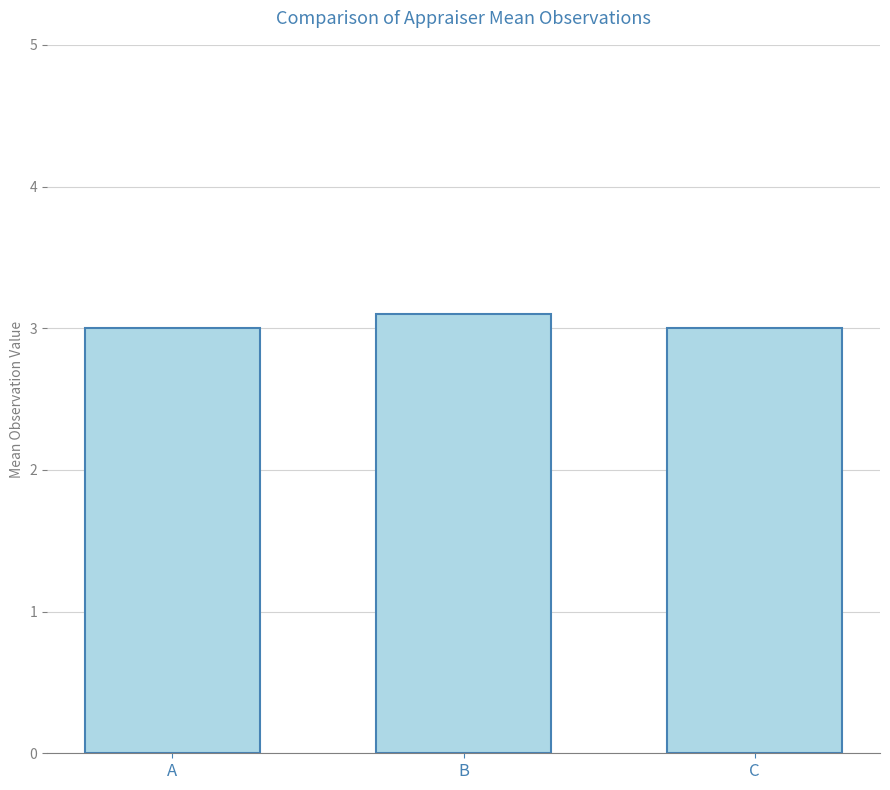

What is the approximate value at A?

3.0